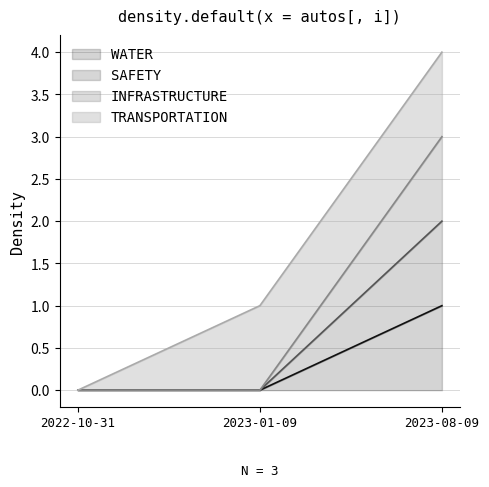

What is the difference between the maximum and minimum values in the SAFETY series?

2